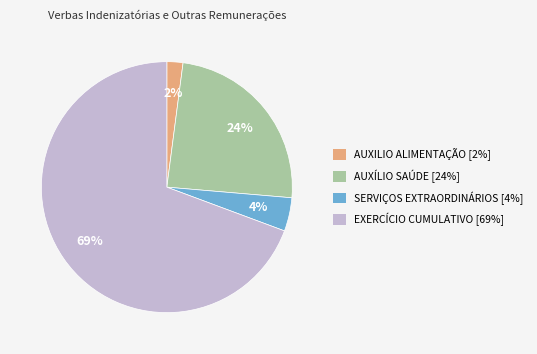

Which category has the smallest portion of the pie?

AUXILIO ALIMENTAÇÃO [2%]